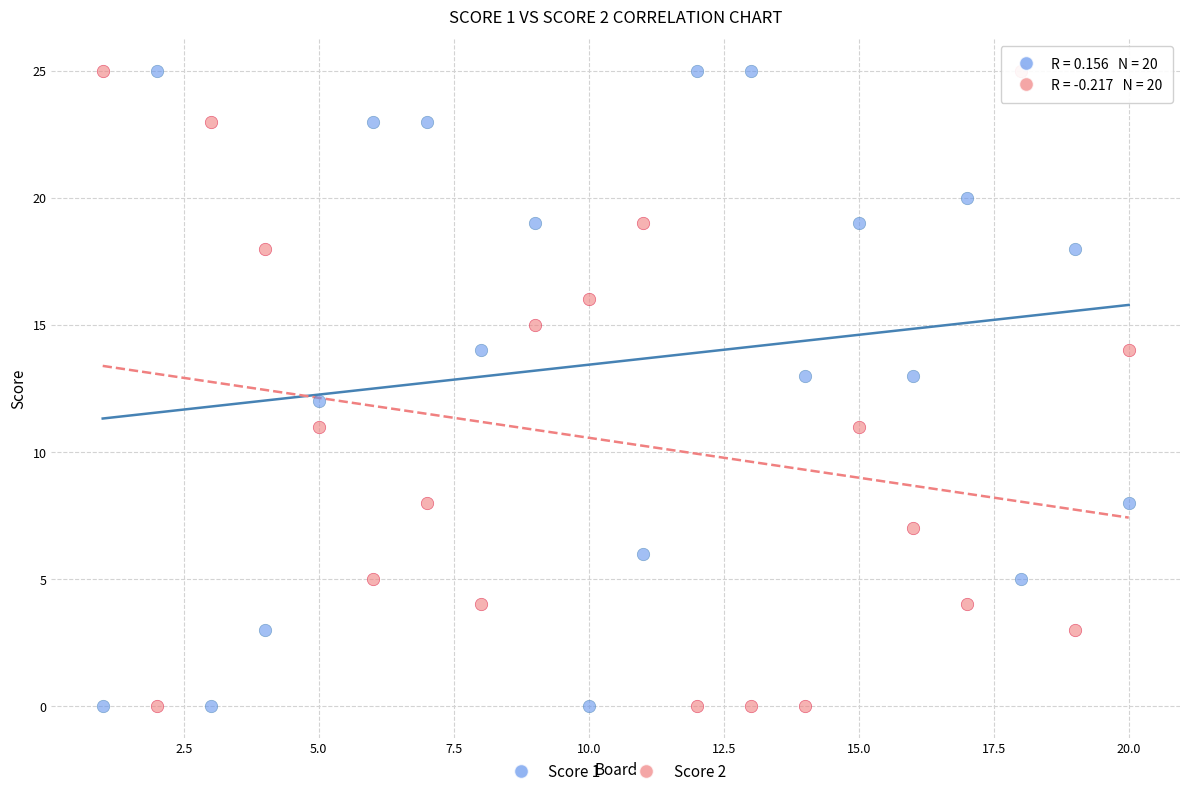

What is the X range (max minus min) for the scatter plot?

19